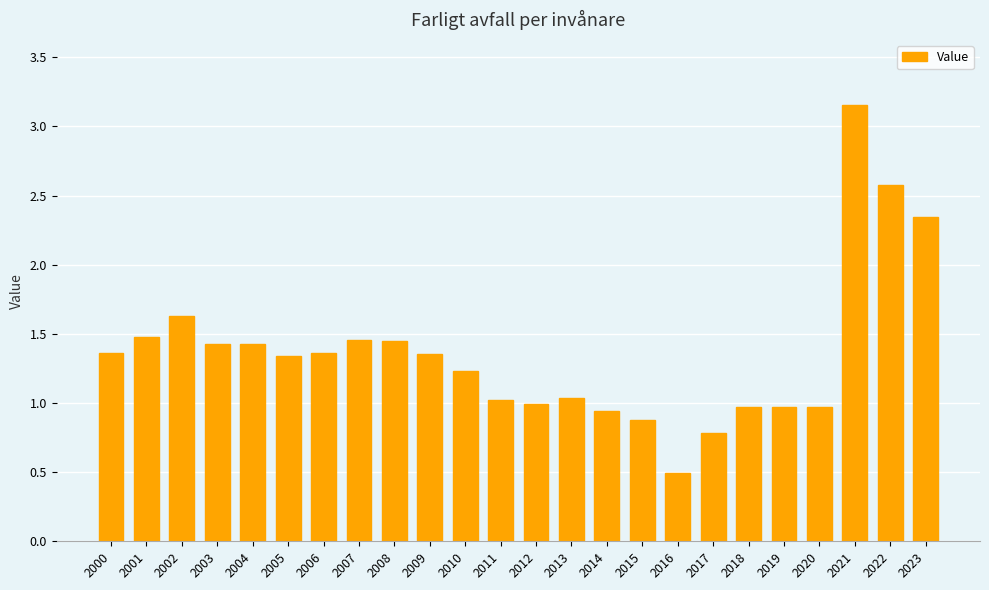

True or false: the data shows 3.4 at 2022.

False